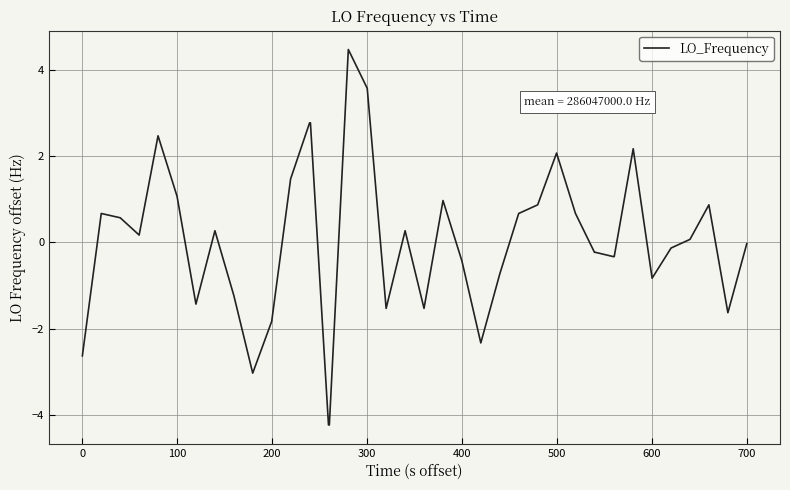

What is the minimum value shown in the chart?

-4.2